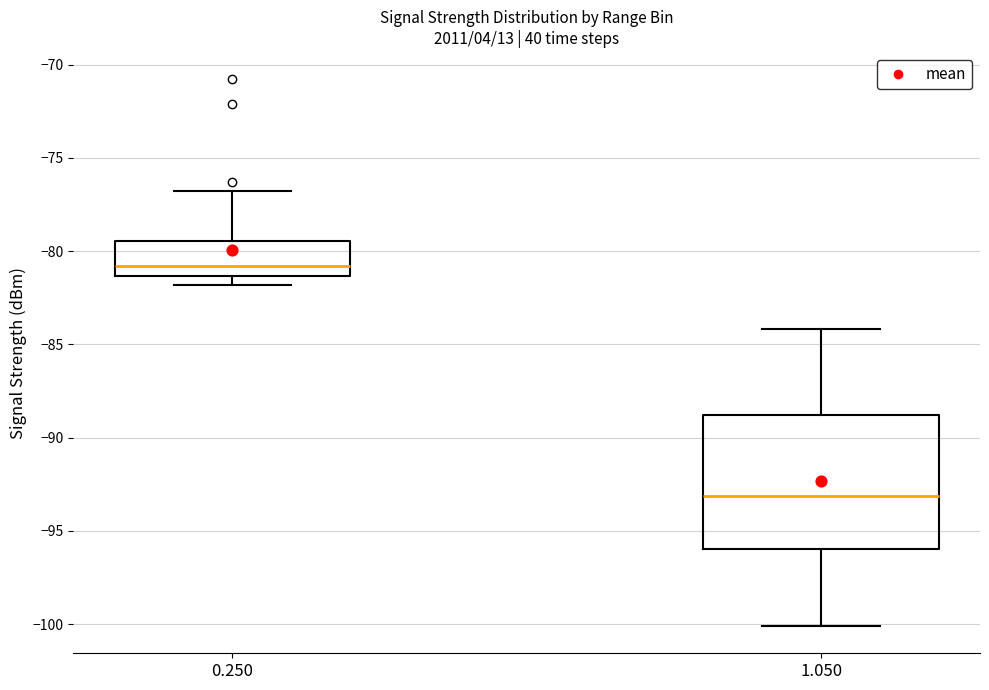

Reading left to right, transcribe this box plot: for each box, give where its median line is, the range the box spans, and where its two whiskers end, as read against the y-axis. The values are not printed on the chart, so give them approximately, as read against the axis.

0.250: median -81.0, box -81.5 to -79.5, whiskers -82.0 to -77.0
1.050: median -93.0, box -96.0 to -89.0, whiskers -100.0 to -84.0